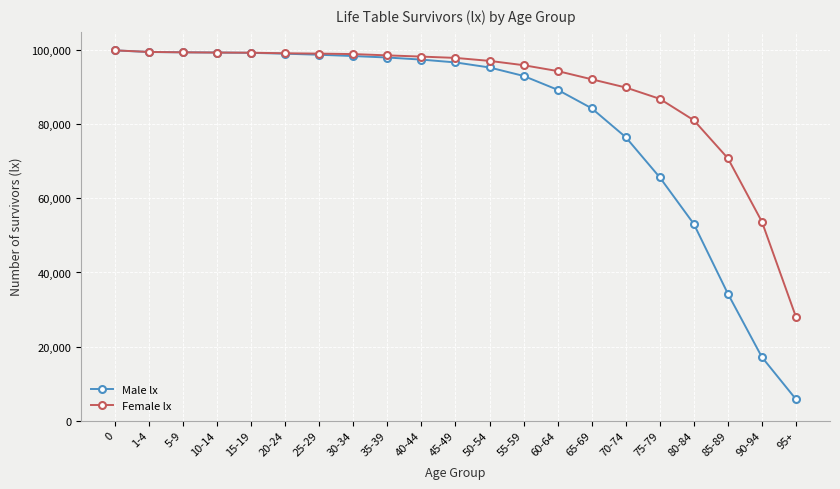

Which category has the lowest value across all series?

95+